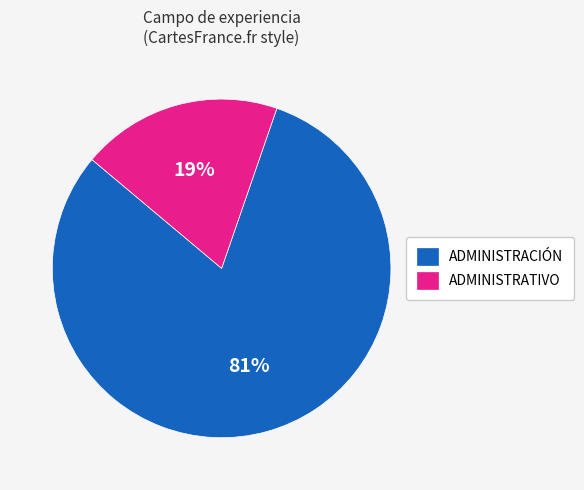

Between ADMINISTRATIVO and ADMINISTRACIÓN, which is larger?

ADMINISTRACIÓN